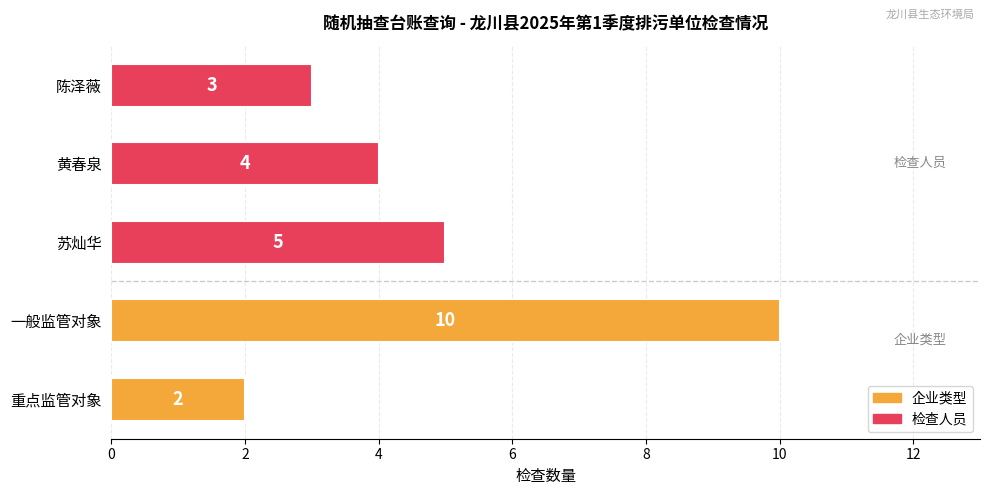

What is the minimum value shown in the chart?

2